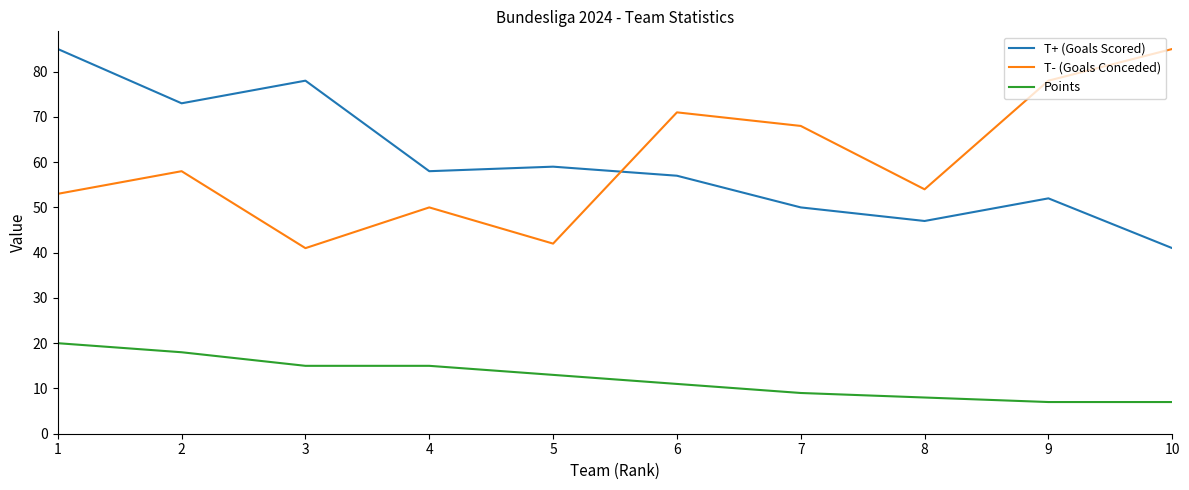

What is the difference between the maximum and minimum values in the T- (Goals Conceded) series?

44